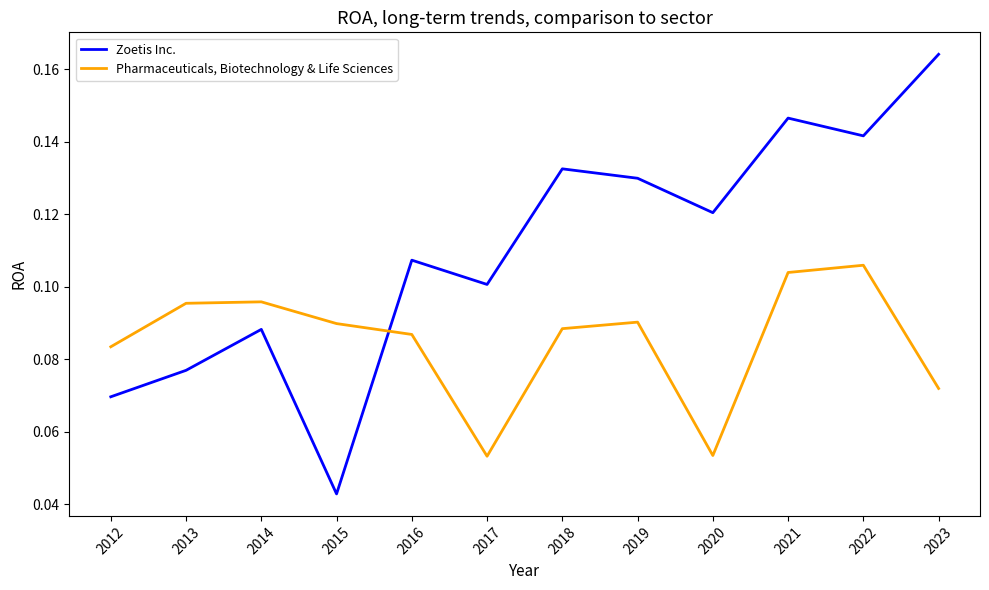

Which series ends up on top after the final intersection of Pharmaceuticals, Biotechnology & Life Sciences and Zoetis Inc.?

Zoetis Inc.